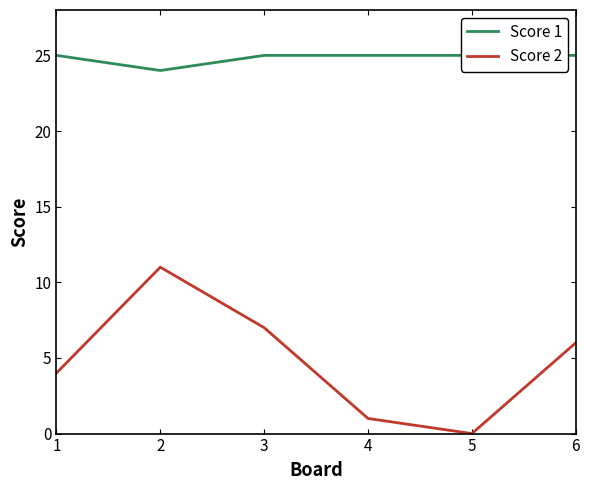

Which has a higher value, 3 or 2?

3